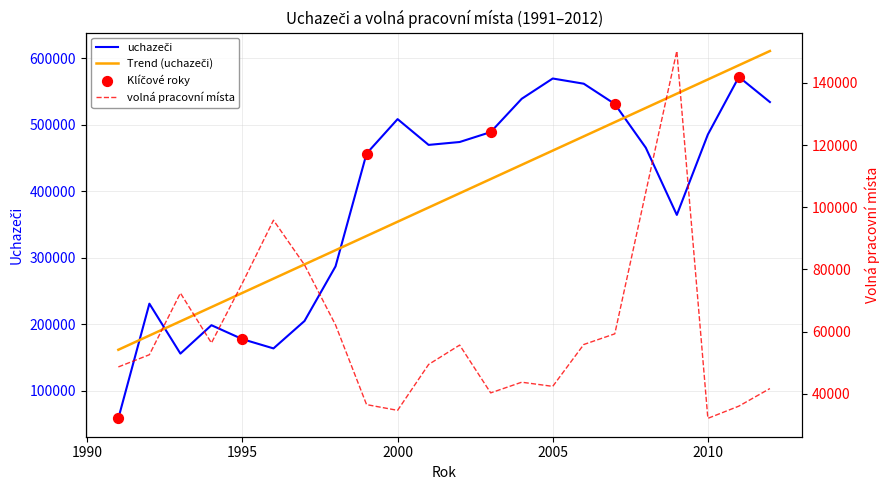

Which series has the largest Y range (max minus min)?

uchazeči